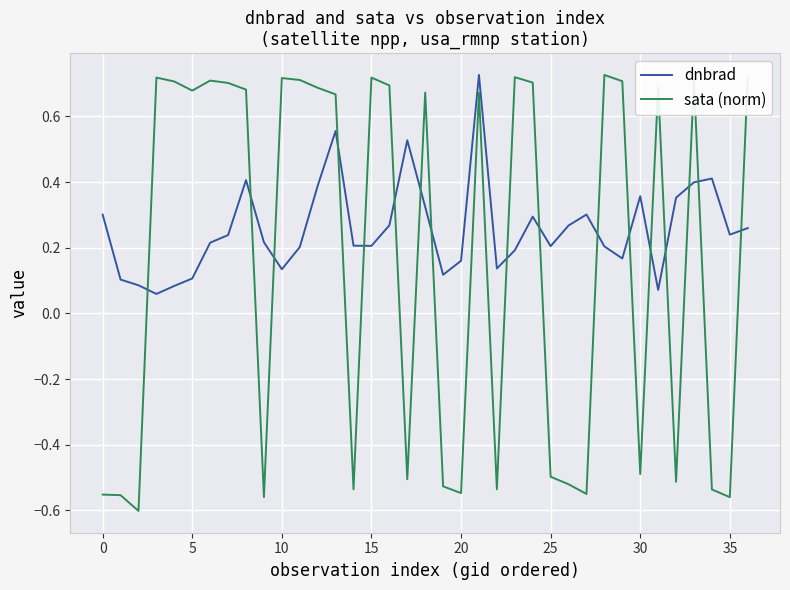

What is the difference between the maximum and minimum values in the sata (norm) series?

1.3